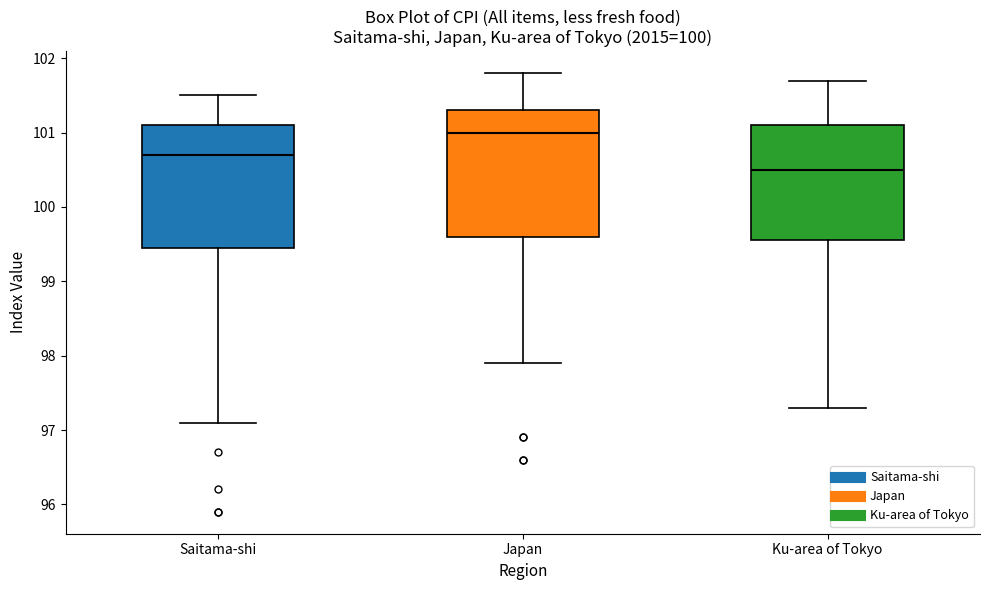

Reading left to right, read every box against the y-axis: the position of its median line, the range the box covers, and the ends of its whiskers. The values are not printed on the chart, so give them approximately, as read against the axis.

Saitama-shi: median 100.7, box 99.5 to 101.1, whiskers 97.1 to 101.5
Japan: median 101.0, box 99.6 to 101.3, whiskers 97.9 to 101.8
Ku-area of Tokyo: median 100.5, box 99.6 to 101.1, whiskers 97.3 to 101.7